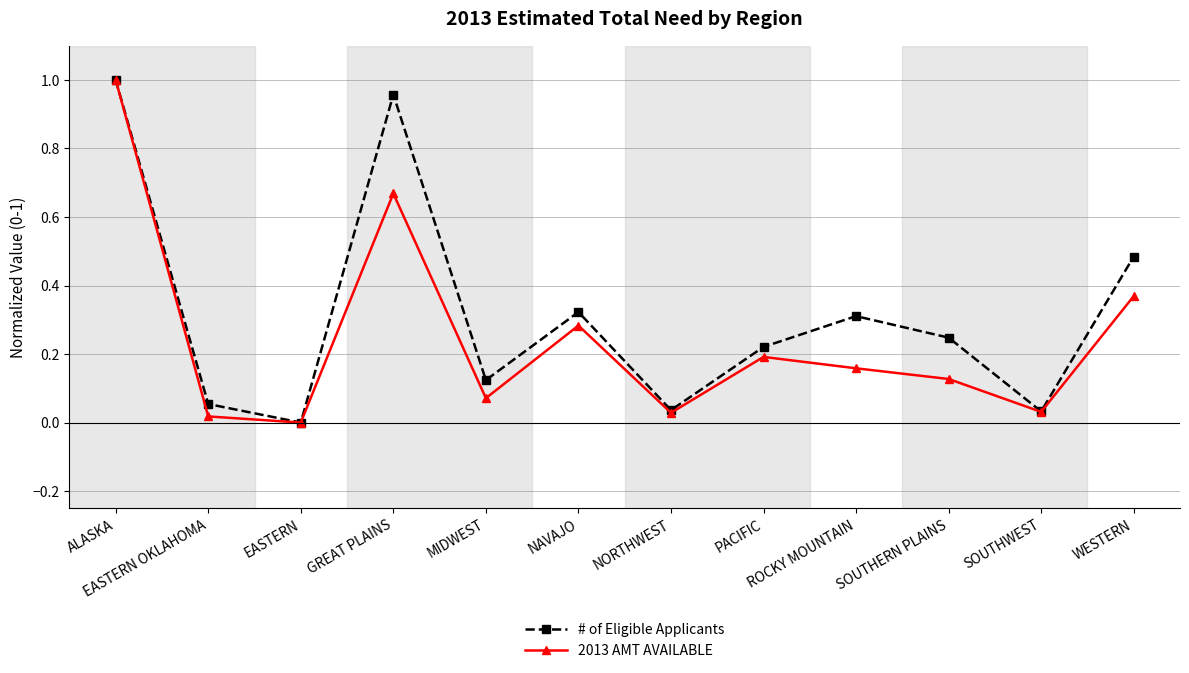

Which series changed the most between NAVAJO and SOUTHERN PLAINS?

2013 AMT AVAILABLE